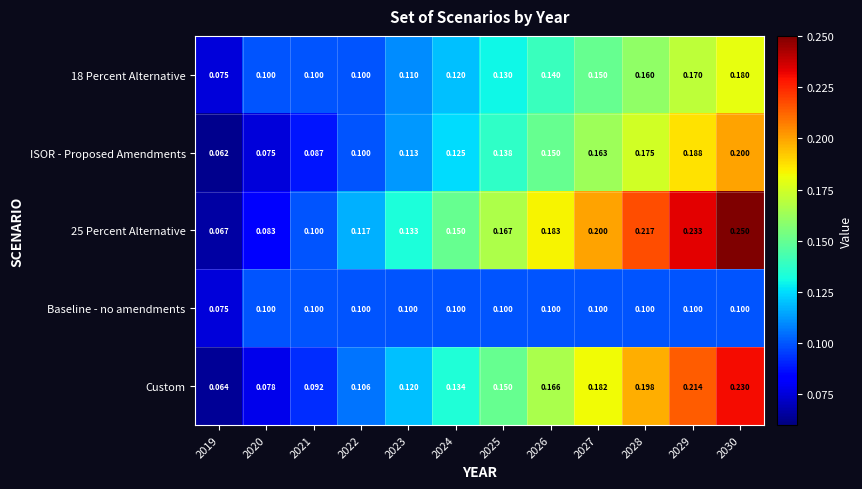

Which series has the largest range (max minus min)?

25 Percent Alternative